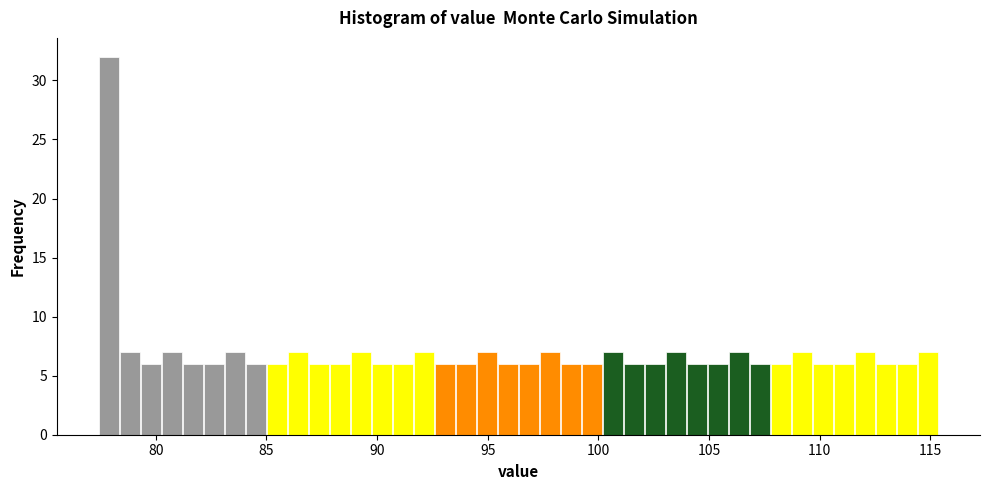

Read against the x-axis, roughly where is the centre of the tallest bar?

78.0